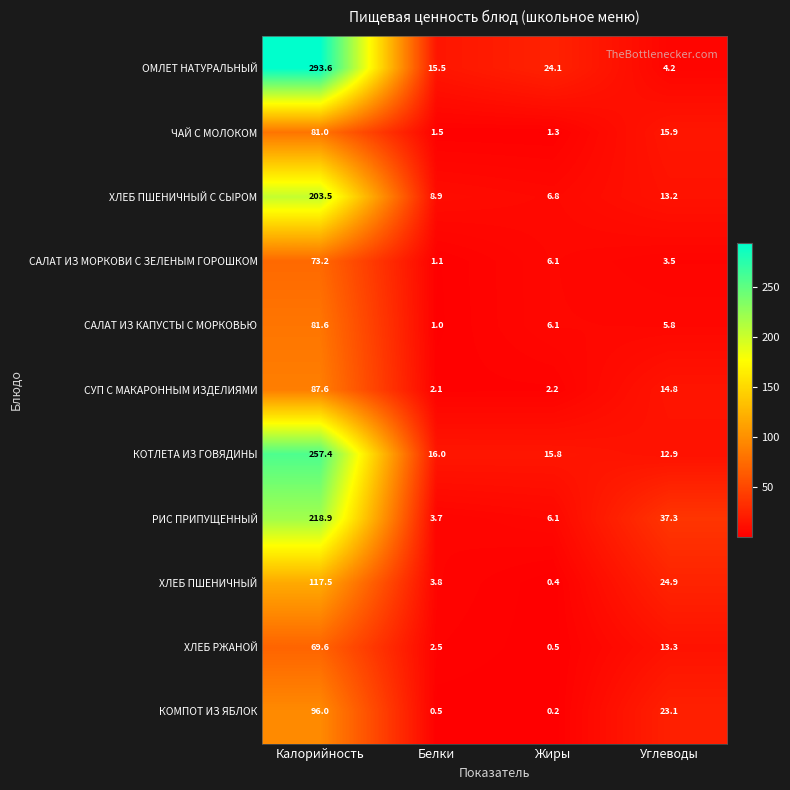

Which series has the largest total across all categories?

ОМЛЕТ НАТУРАЛЬНЫЙ